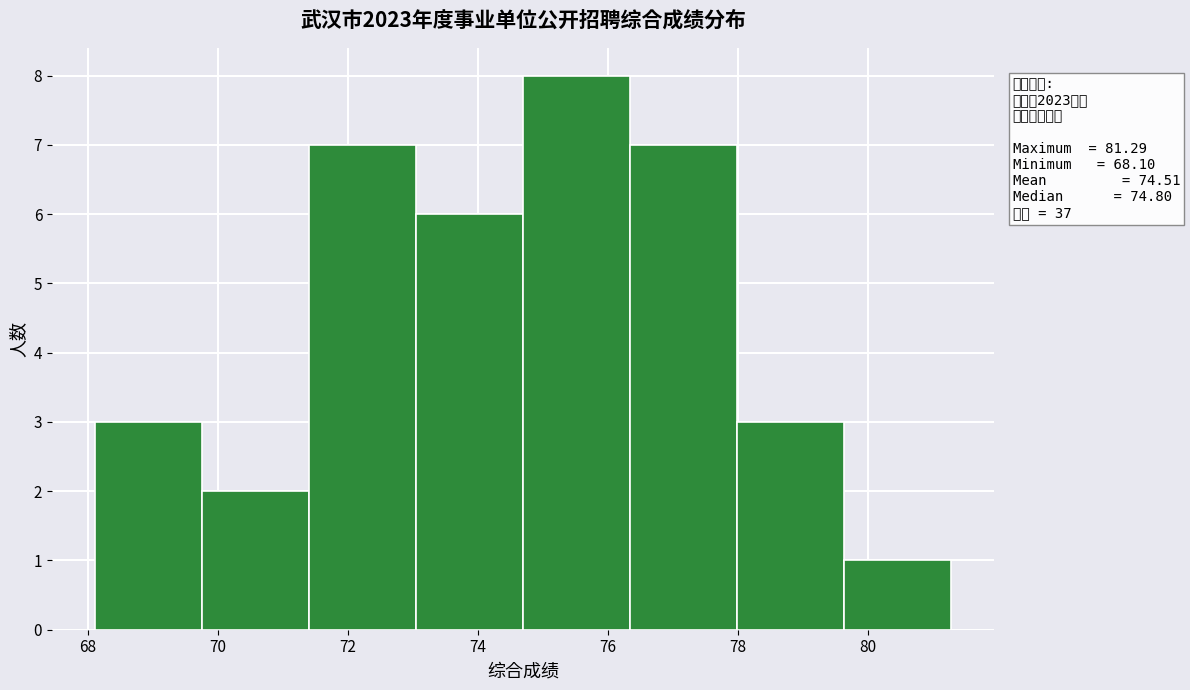

Over which range of the x-axis is the bar tallest?

74.6 to 76.4